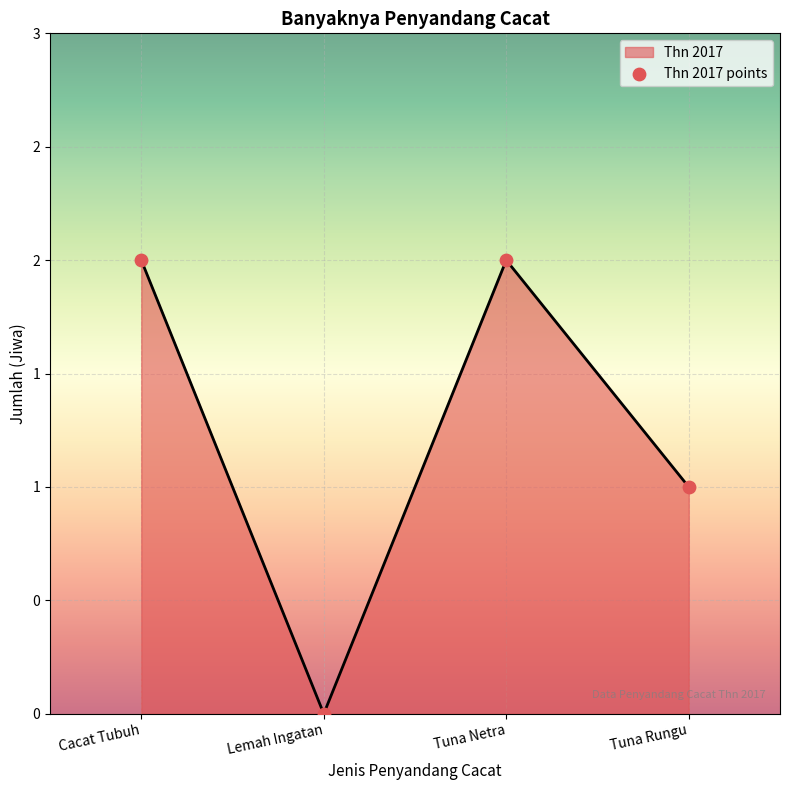

Which has a higher value, Tuna Netra or Tuna Rungu?

Tuna Netra